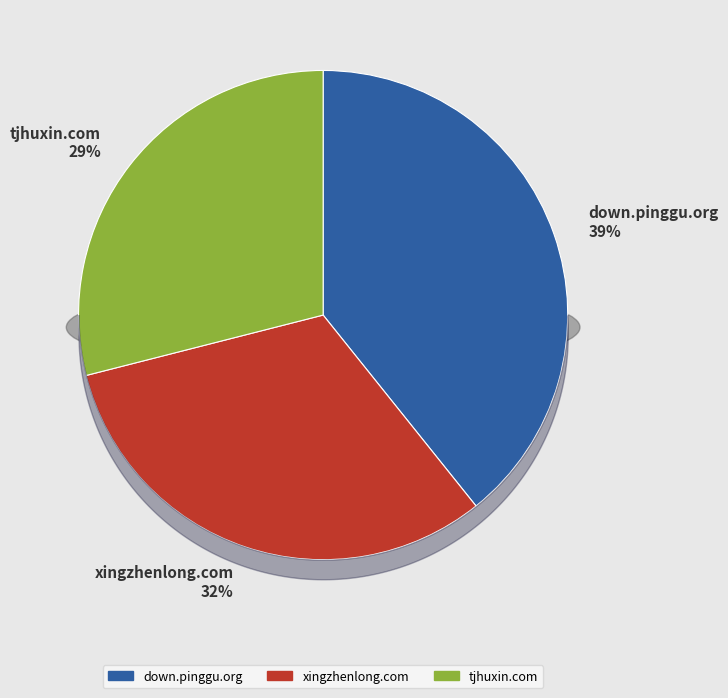

What percentage is the down.pinggu.org slice, to the nearest percent?

39%